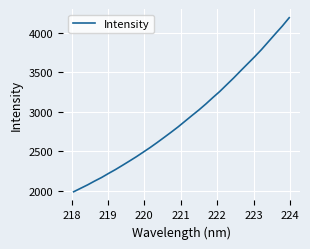

What is the difference between the maximum and minimum values?

2206.6